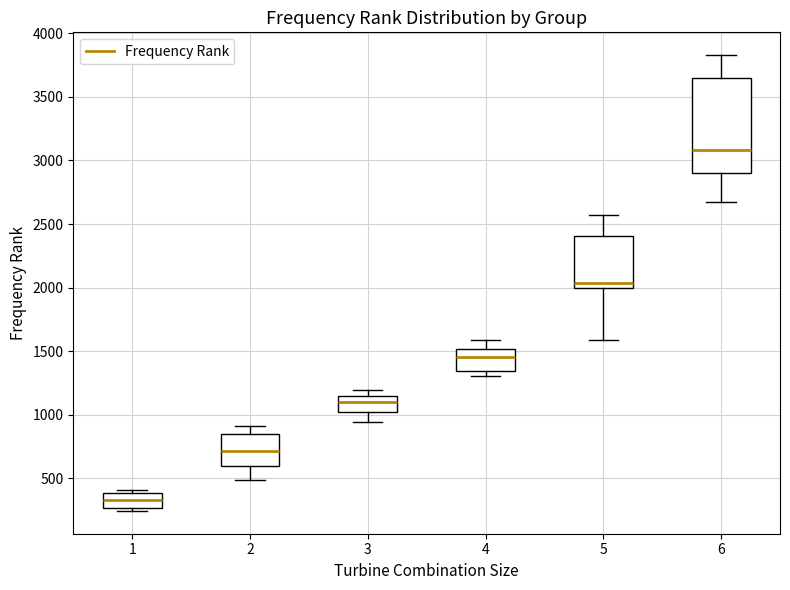

Comparing the boxes themselves (not the whiskers), which one is the tallest?

6